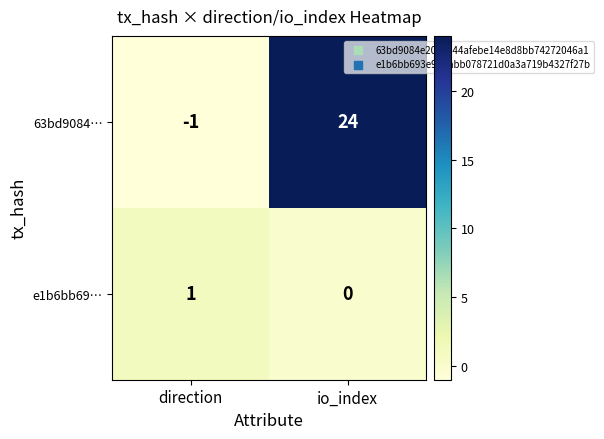

Which series has the widest spread of values?

63bd9084…